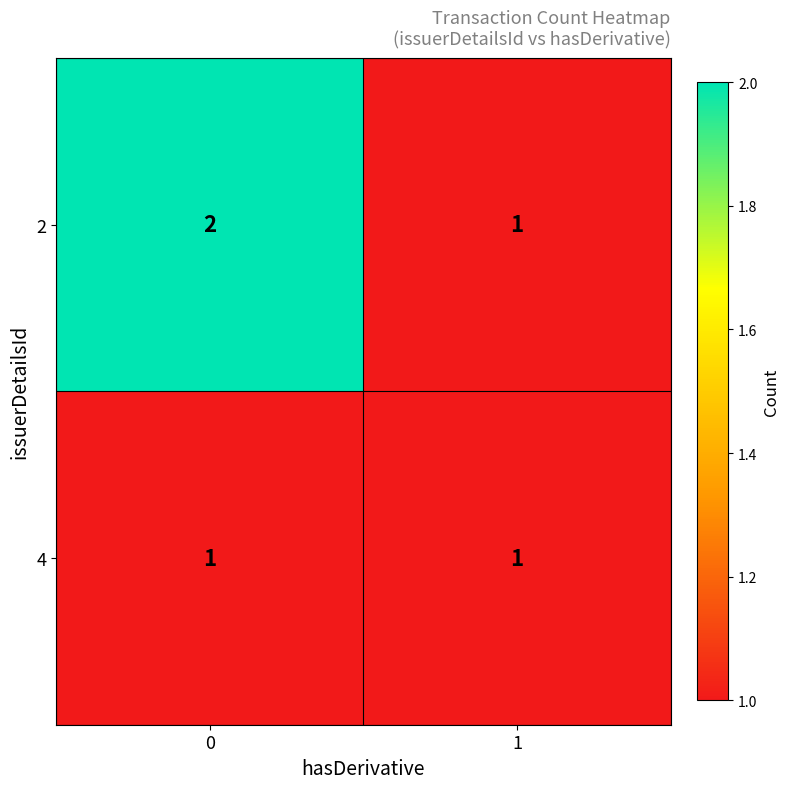

Which series has the largest range (max minus min)?

2